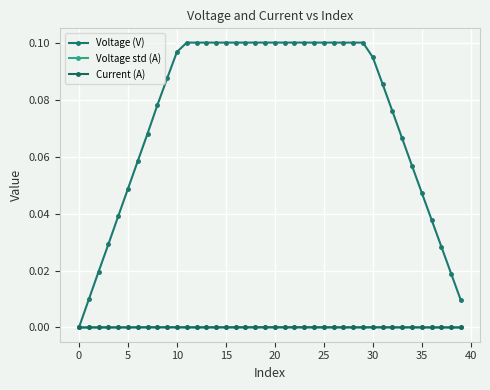

In Voltage (V), how many points are lower than both neighbors (excluding endpoints)?

1